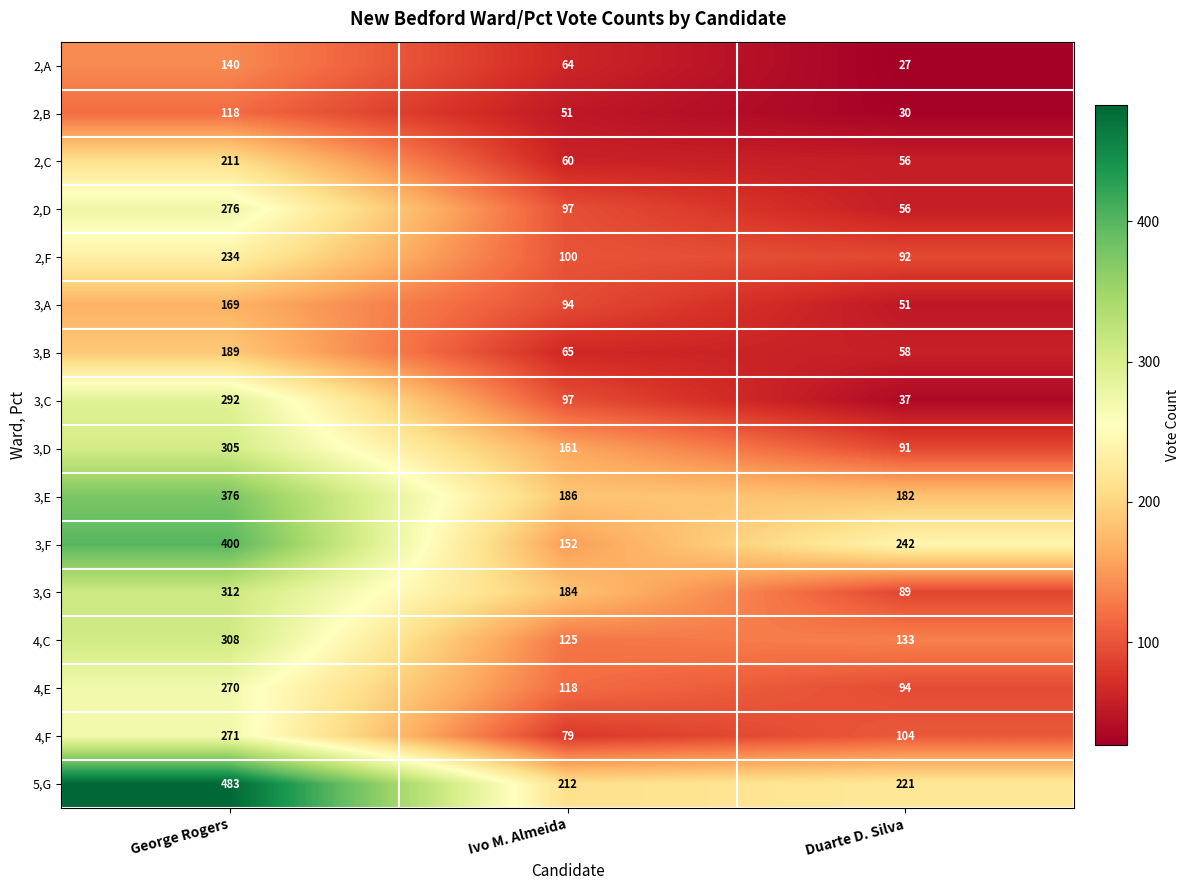

What is the total value across all series at Ivo M. Almeida?

1845